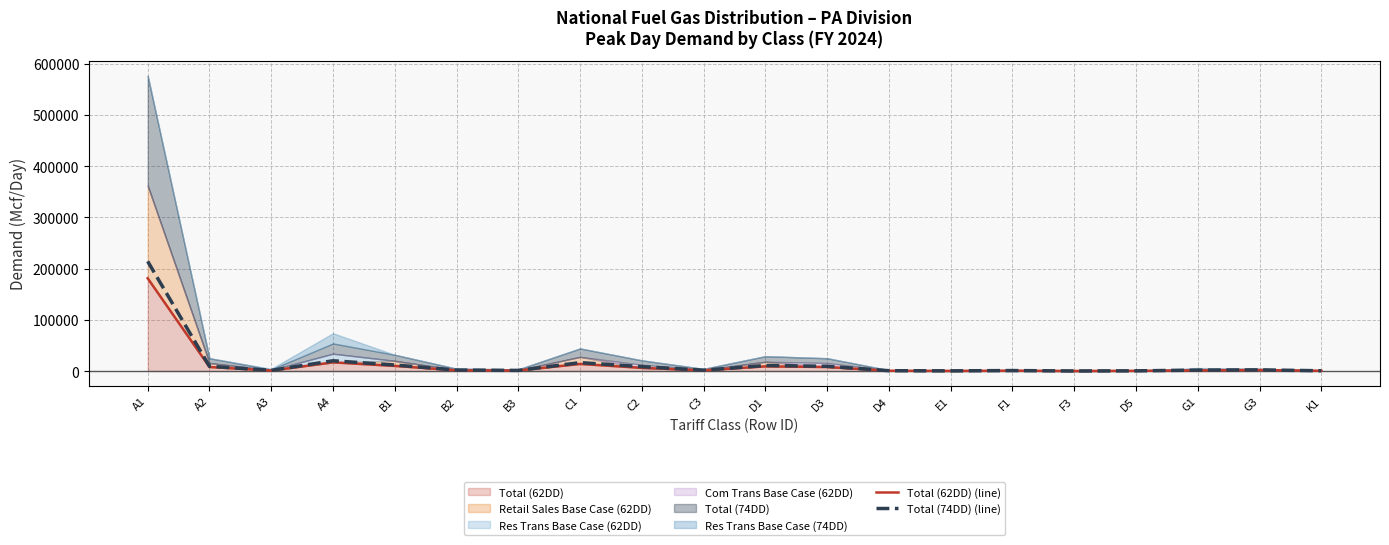

What is the sum of all Total (74DD) (line) values?

312560